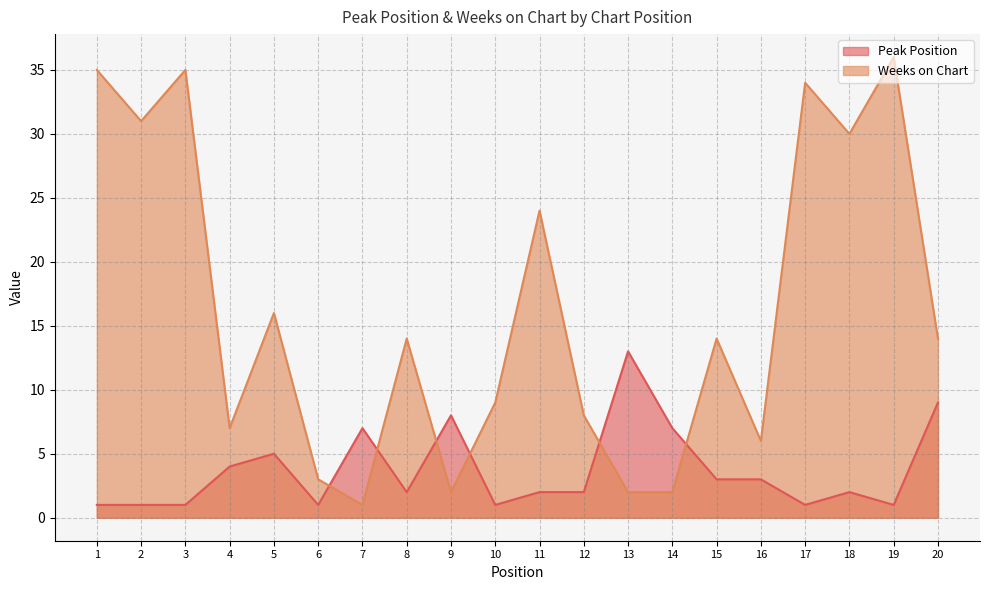

Where does the Weeks on Chart series first go above 14?

1